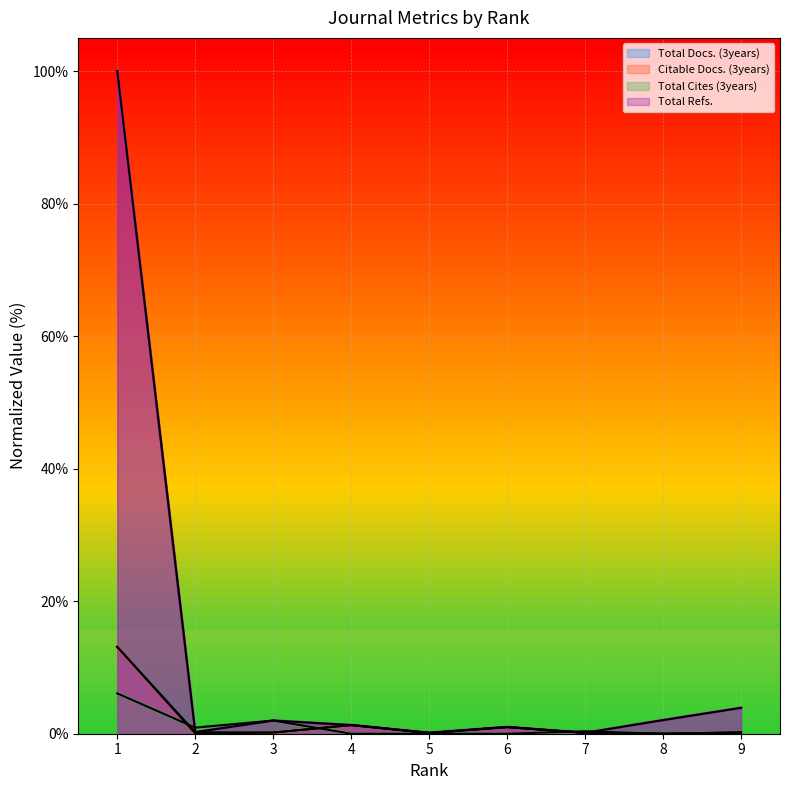

What is the difference between the Total Cites (3years) values at 9 and 3?

1.9